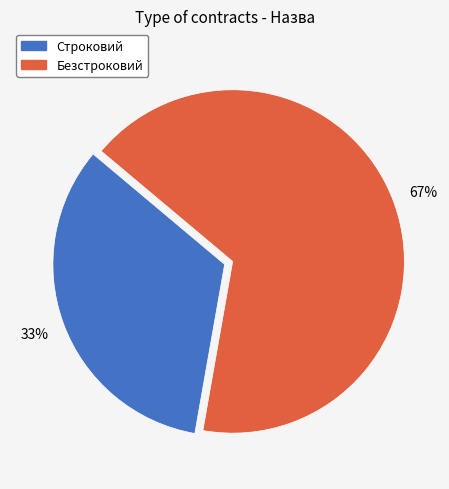

Which category has the smallest portion of the pie?

Строковий